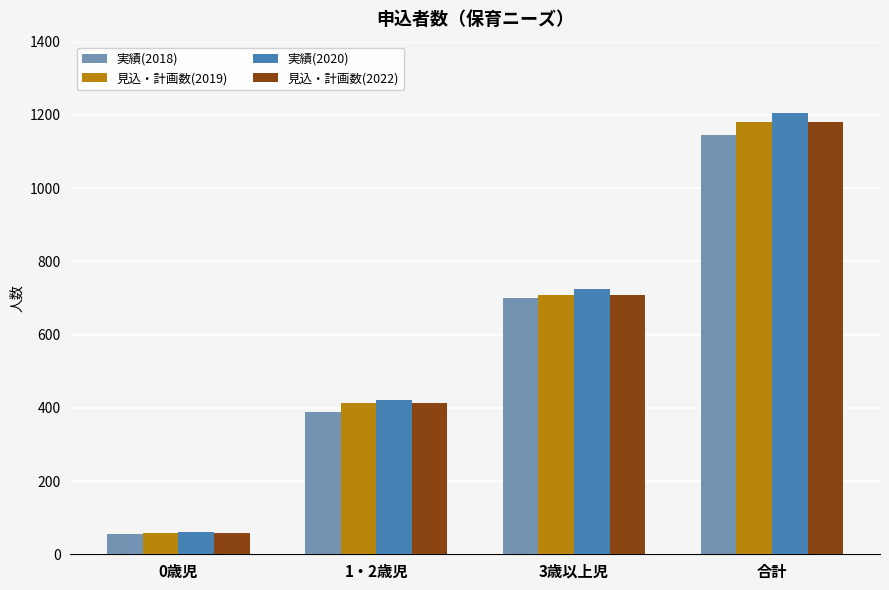

What value does the 見込・計画数(2019) series have at 1・2歳児, to the nearest 10?

410